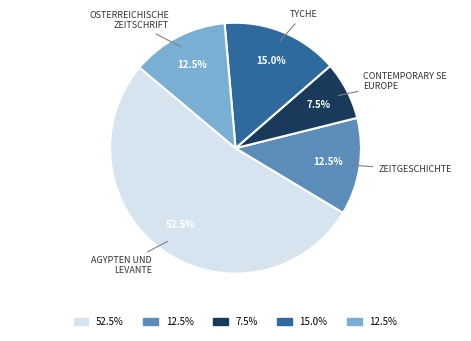

Does any single category account for the majority?

Yes